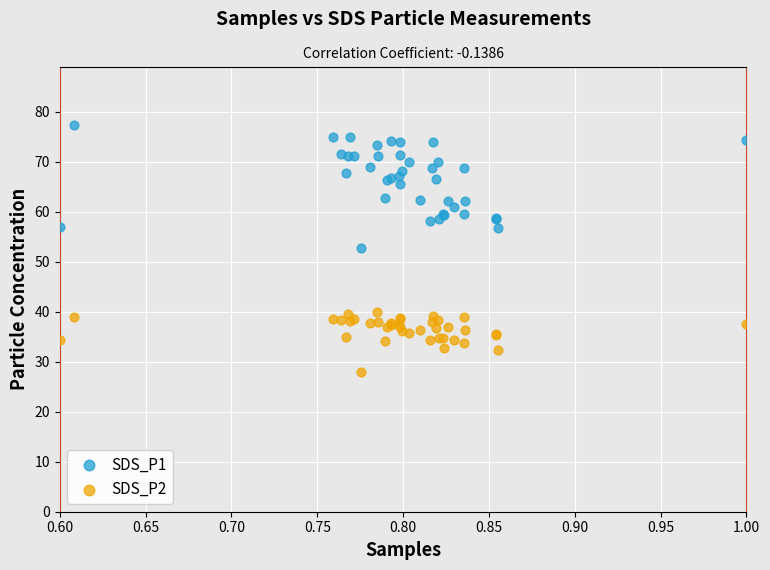

Which series contains the lowest Y value?

SDS_P2